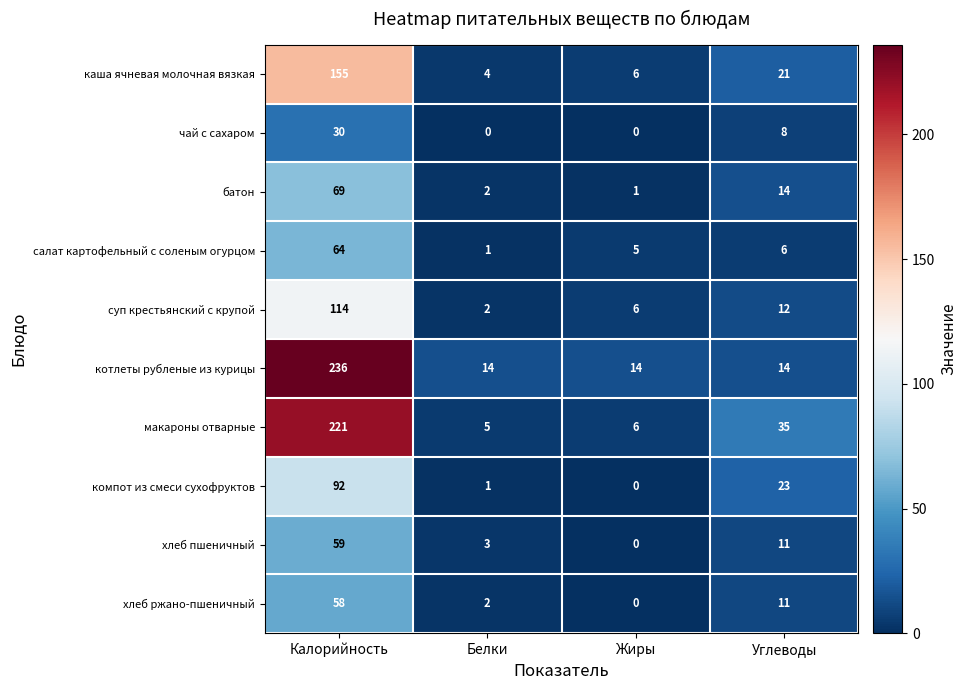

What is the spread (max minus min) of values at Жиры?

14